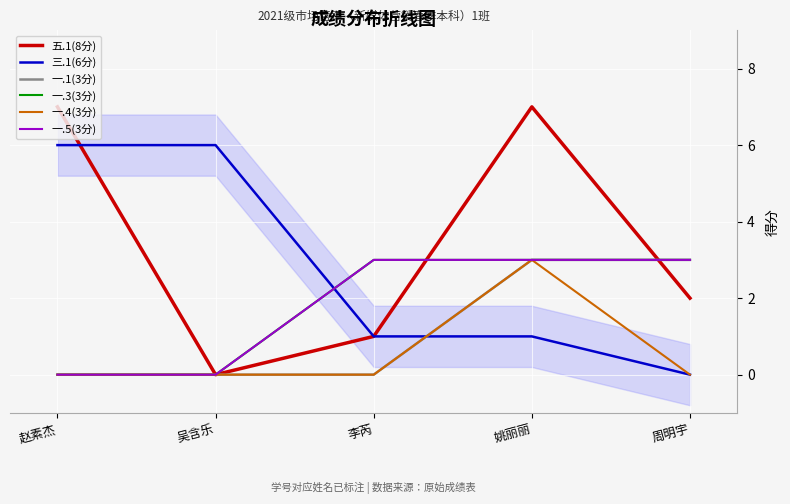

How many lines are shown in the chart?

6